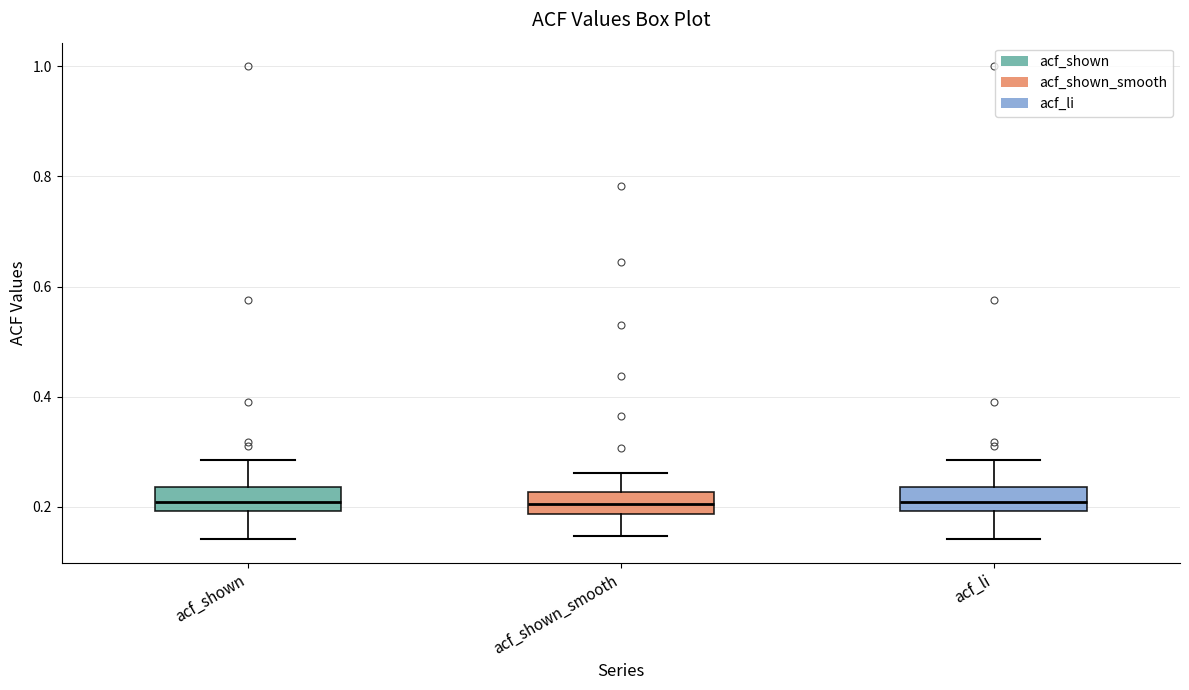

Reading left to right, read every box against the y-axis: the position of its median line, the range the box covers, and the ends of its whiskers. The values are not printed on the chart, so give them approximately, as read against the axis.

acf_shown: median 0.20 (inside the box), box 0.20 to 0.24, whiskers 0.14 to 0.28
acf_shown_smooth: median 0.20, box 0.18 to 0.22, whiskers 0.14 to 0.26
acf_li: median 0.20 (inside the box), box 0.20 to 0.24, whiskers 0.14 to 0.28